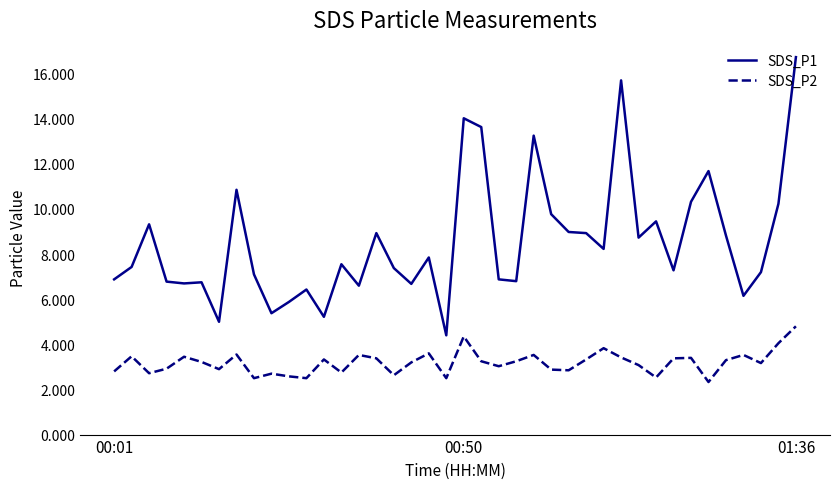

How many lines are shown in the chart?

2